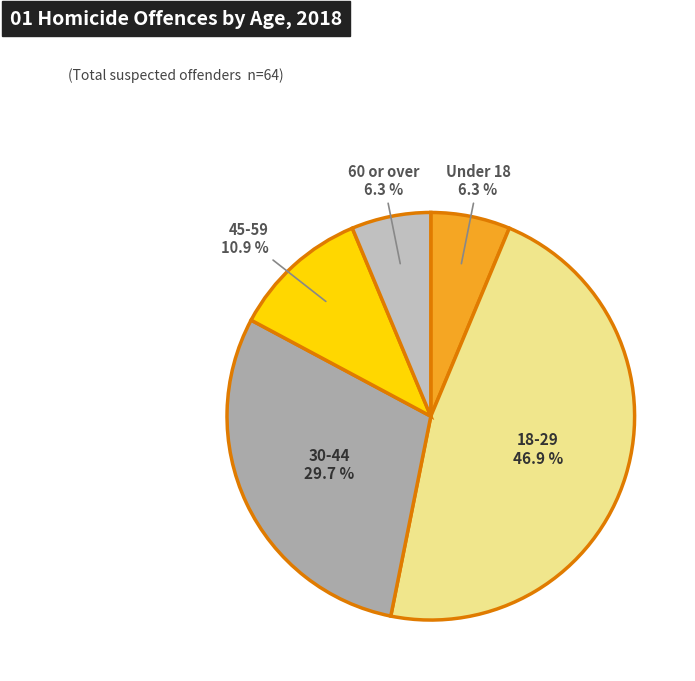

Count the number of slices in the pie.

5